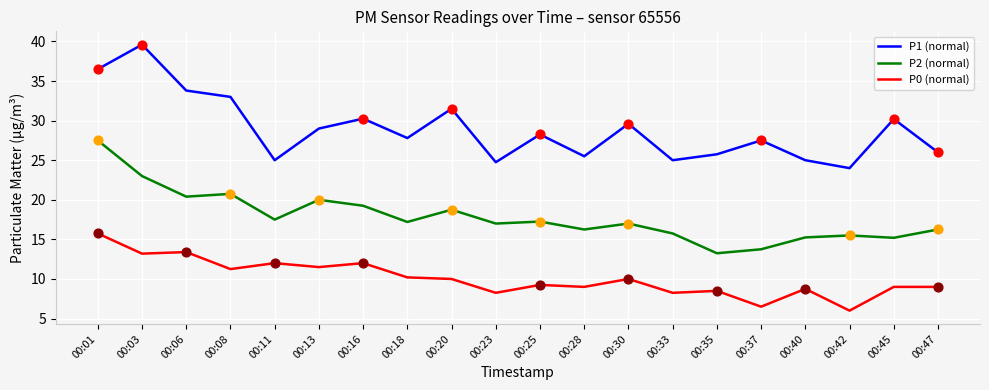

What is the total value across all series at 00:33?

49.0